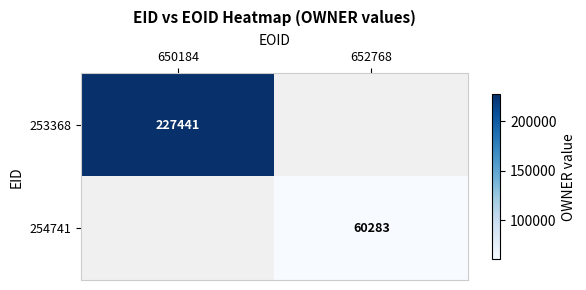

The 254741 series shows 60283 at 652768. True or false?

True